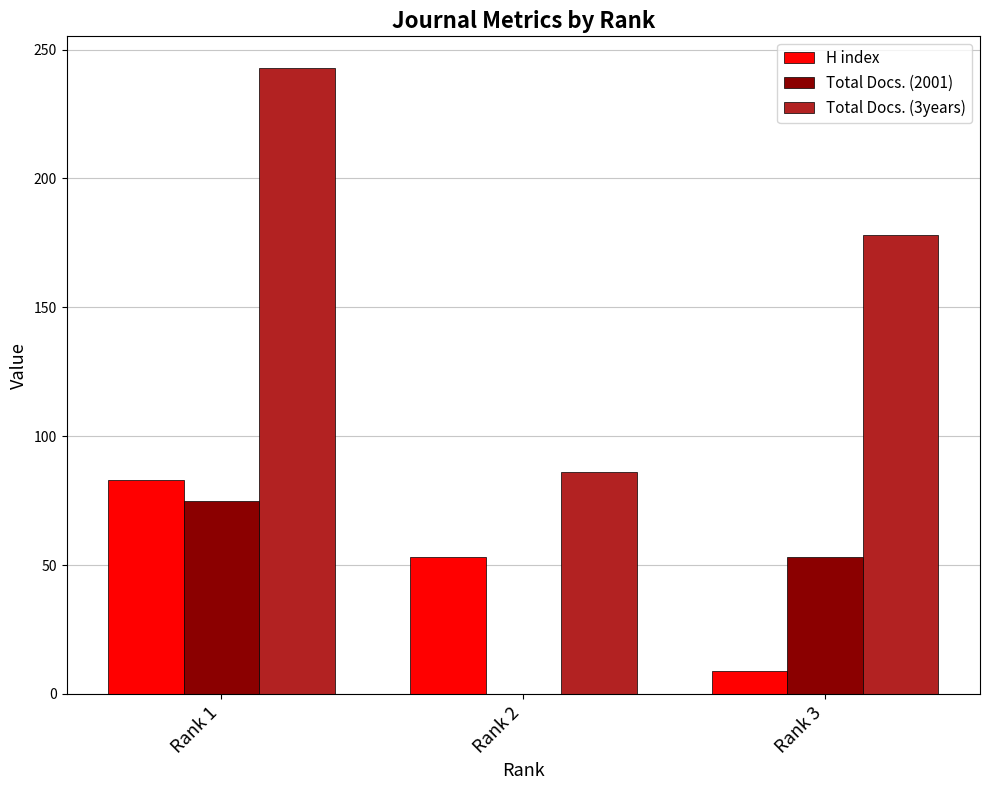

Are the bars grouped side by side (vs. stacked)?

Yes